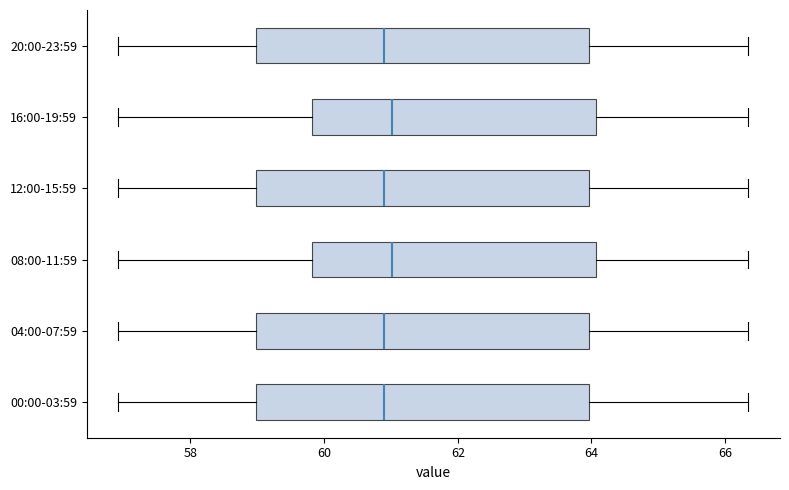

Reading bottom to top, transcribe this box plot: for each box, give where its median line is, the range the box spans, and where its two whiskers end, as read against the x-axis. The values are not printed on the chart, so give them approximately, as read against the axis.

00:00-03:59: median 61.0, box 59.0 to 64.0, whiskers 57.0 to 66.4
04:00-07:59: median 61.0, box 59.0 to 64.0, whiskers 57.0 to 66.4
08:00-11:59: median 61.0, box 59.8 to 64.0, whiskers 57.0 to 66.4
12:00-15:59: median 61.0, box 59.0 to 64.0, whiskers 57.0 to 66.4
16:00-19:59: median 61.0, box 59.8 to 64.0, whiskers 57.0 to 66.4
20:00-23:59: median 61.0, box 59.0 to 64.0, whiskers 57.0 to 66.4